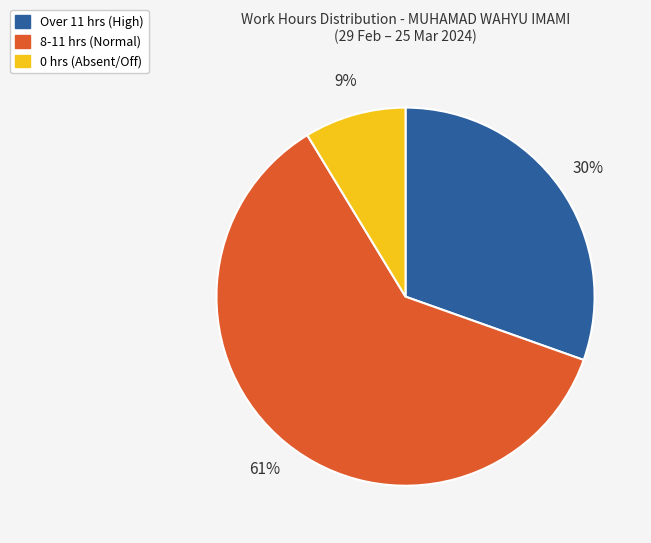

How many slices are in this pie chart?

3